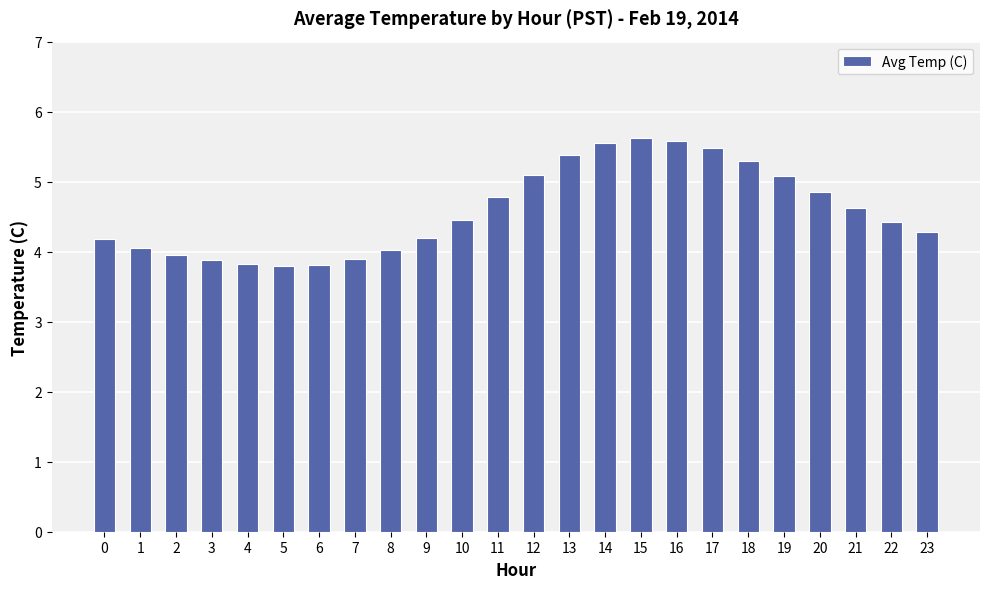

The value at 17 is 5.5. True or false?

True